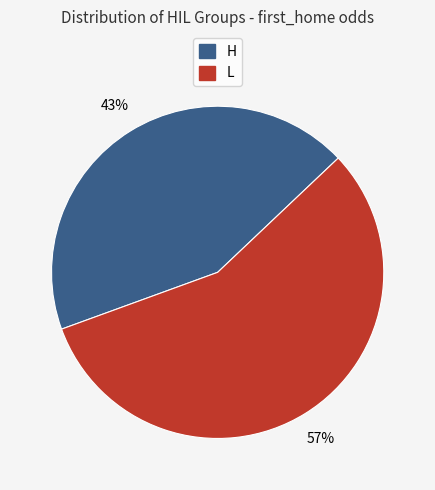

Is there a majority slice in this chart?

Yes